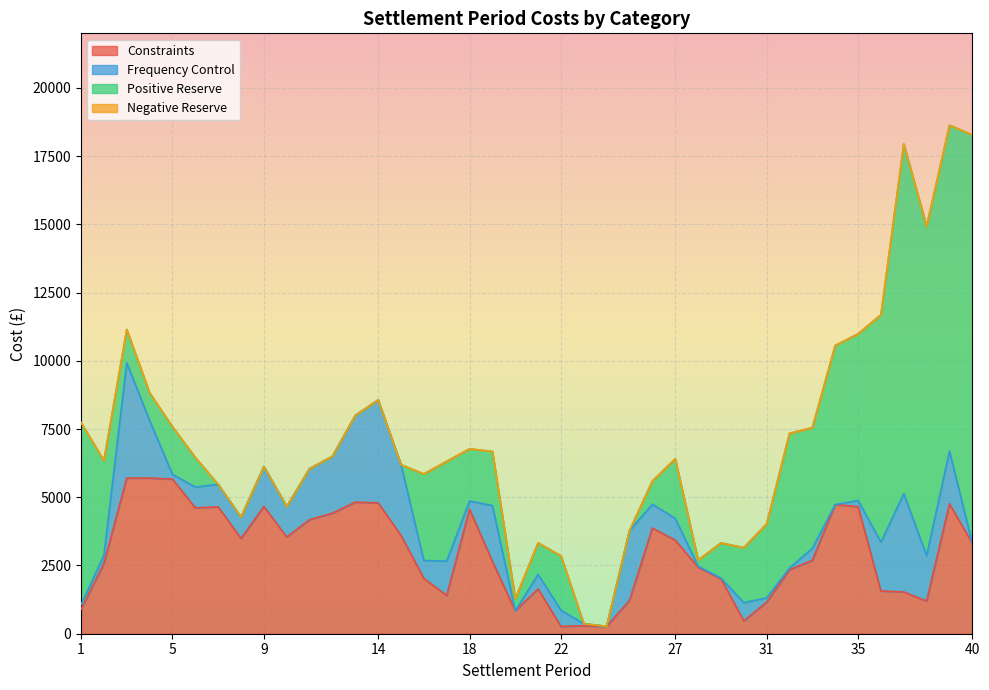

How many lines are shown in the chart?

4